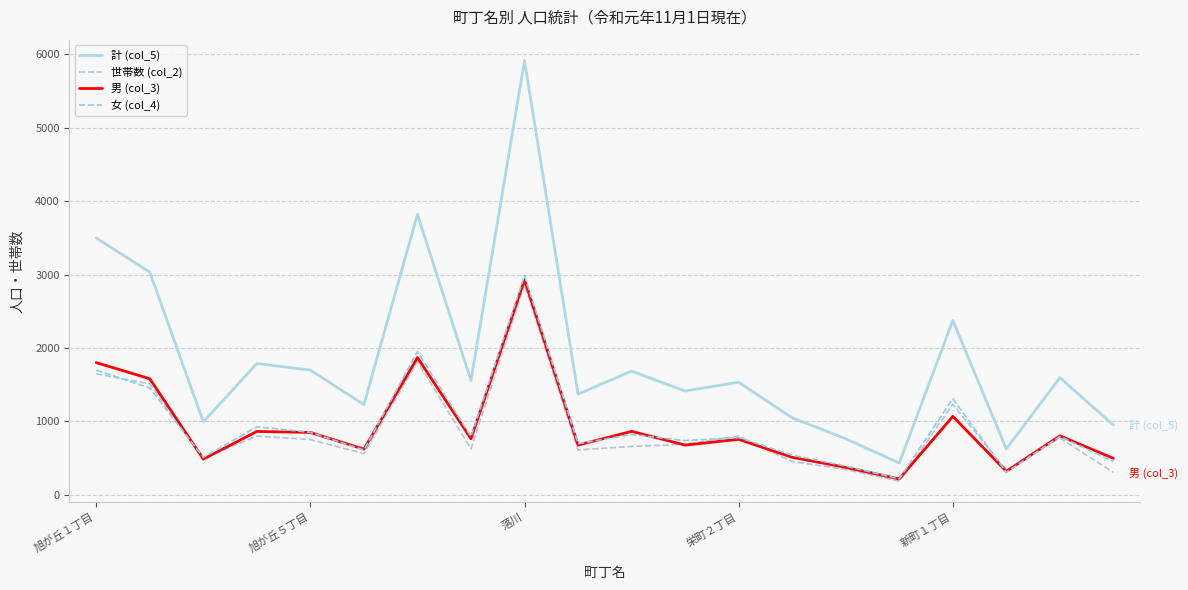

How many lines are shown in the chart?

4